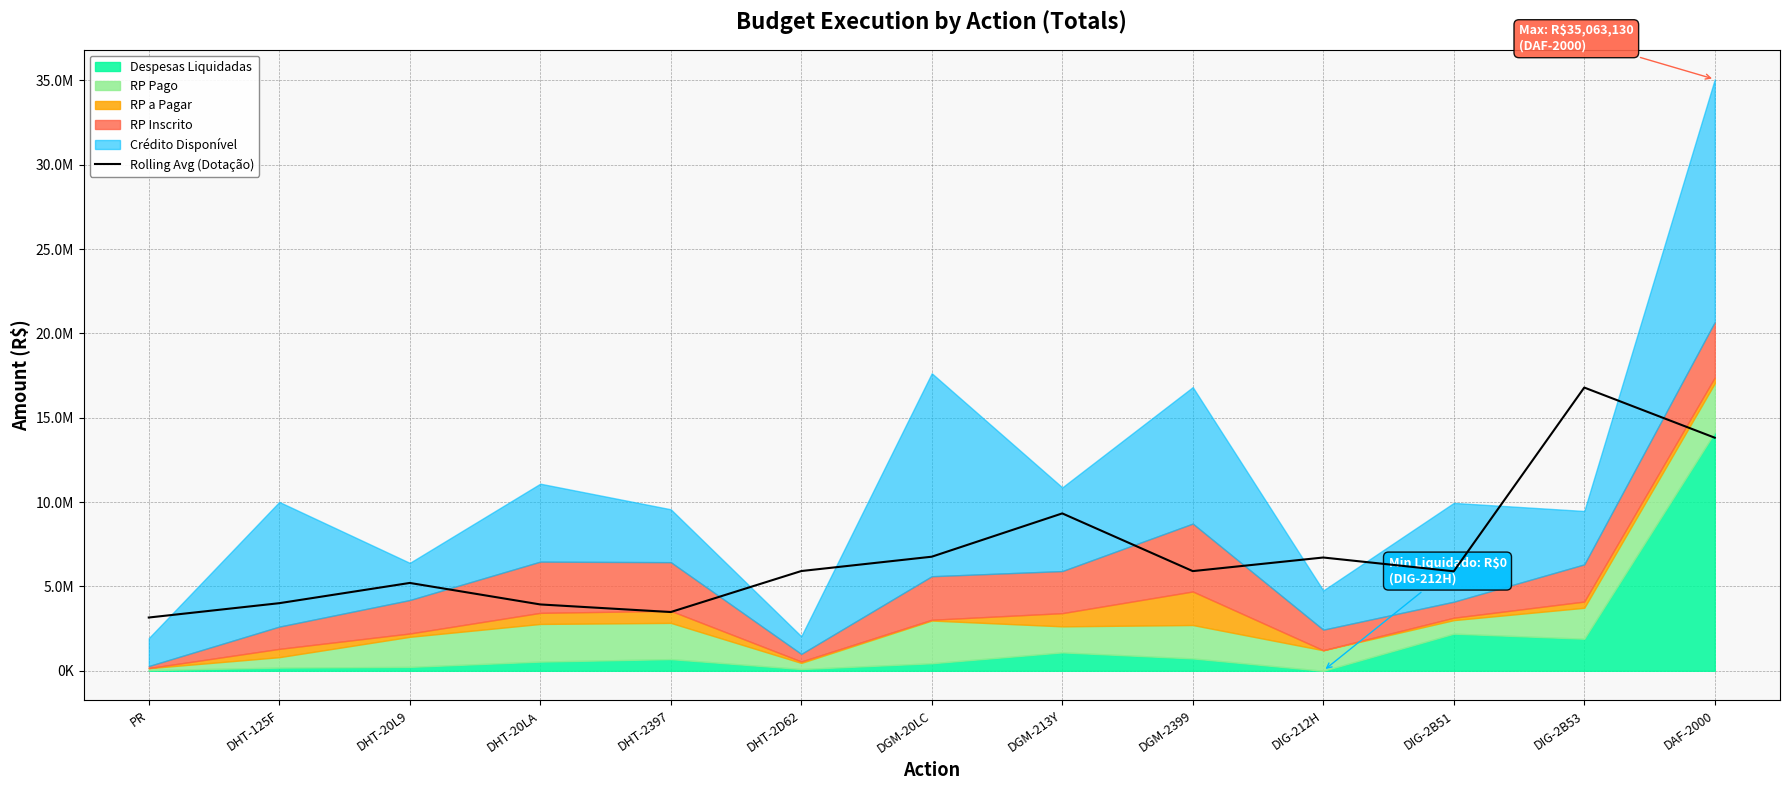

Approximately how many times larger is the value at DHT-2397 compared to DIG-212H?

0.5